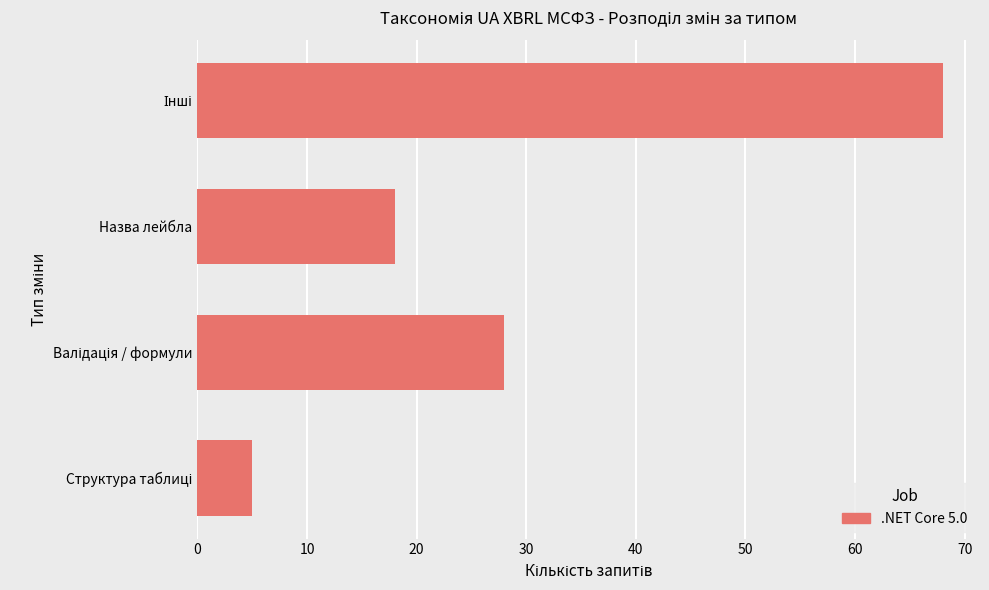

Reading bottom to top, extract all data points from this chart.

5	28	18	68